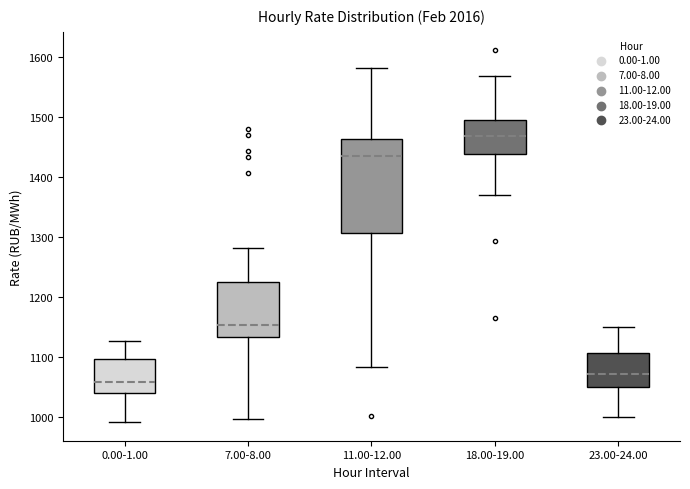

Which box has the highest median line?

18.00-19.00